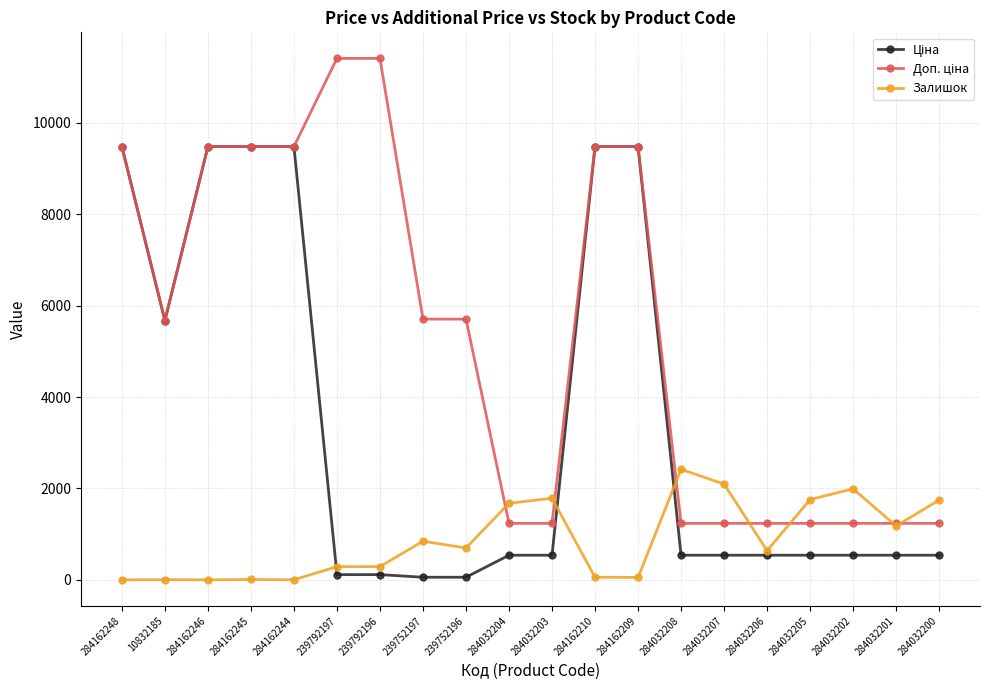

What is the label of the 15th point from the left?

284032207